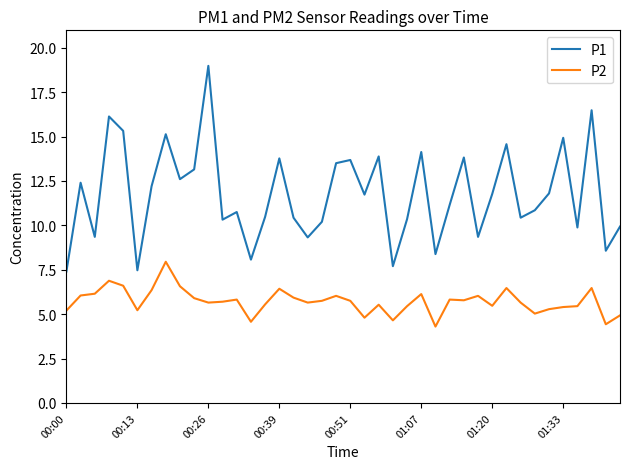

What is the sum of all P2 values?

228.8